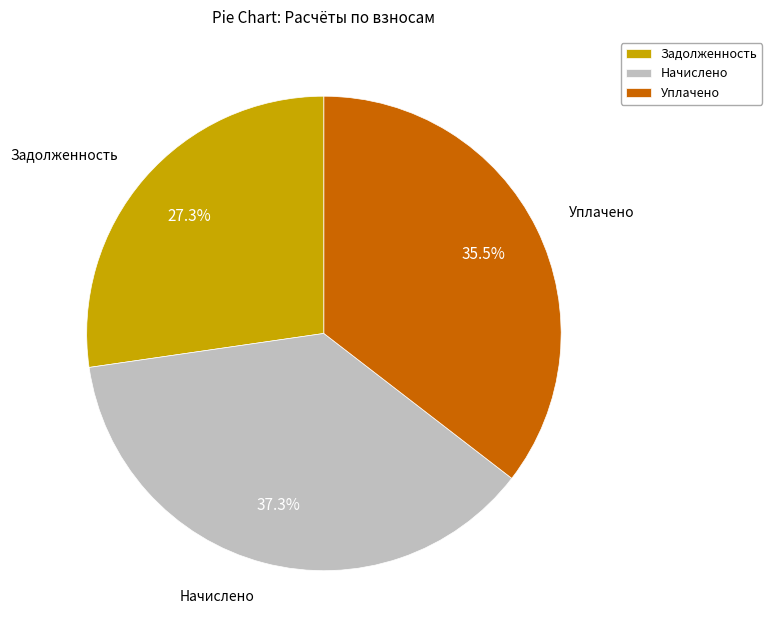

To the nearest percent, what is the average slice percentage?

33%